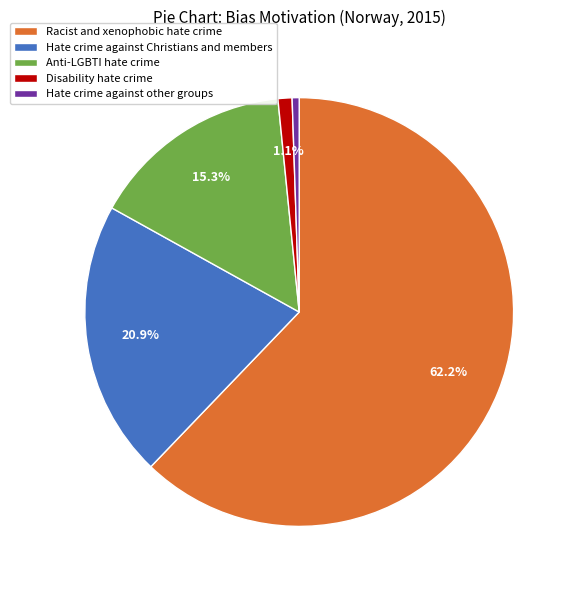

Which has a higher value, Racist and xenophobic hate crime or Hate crime against Christians and members?

Racist and xenophobic hate crime